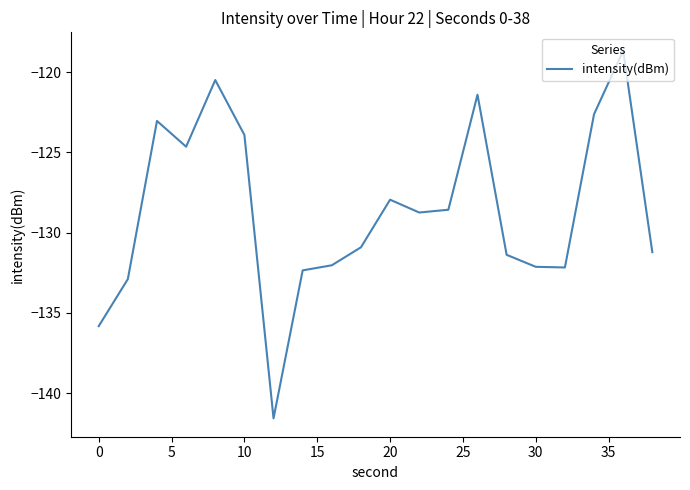

What is the greatest value displayed?

-118.7